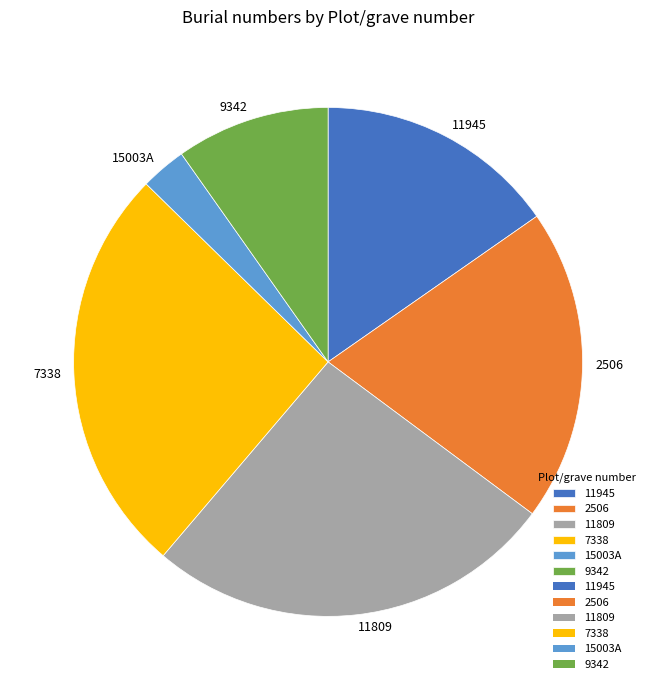

Combined, do 2506 and 11809 account for over 50%?

No